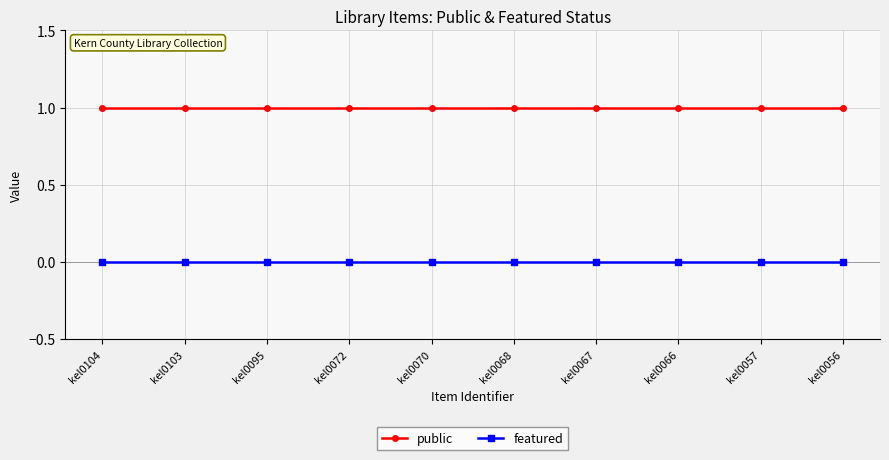

True or false: public has a value of 1 at kel0067.

True